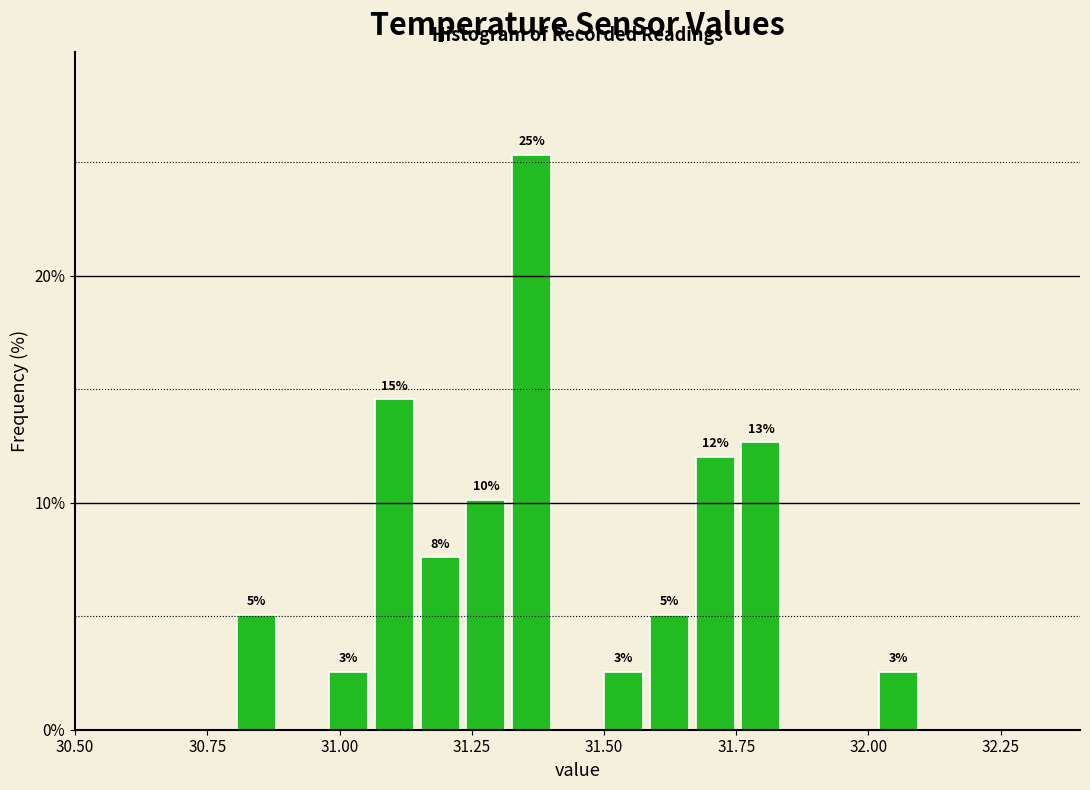

Around what value on the x-axis is the tallest bar? Give the approximate position of its centre, as read against the axis.

31.35